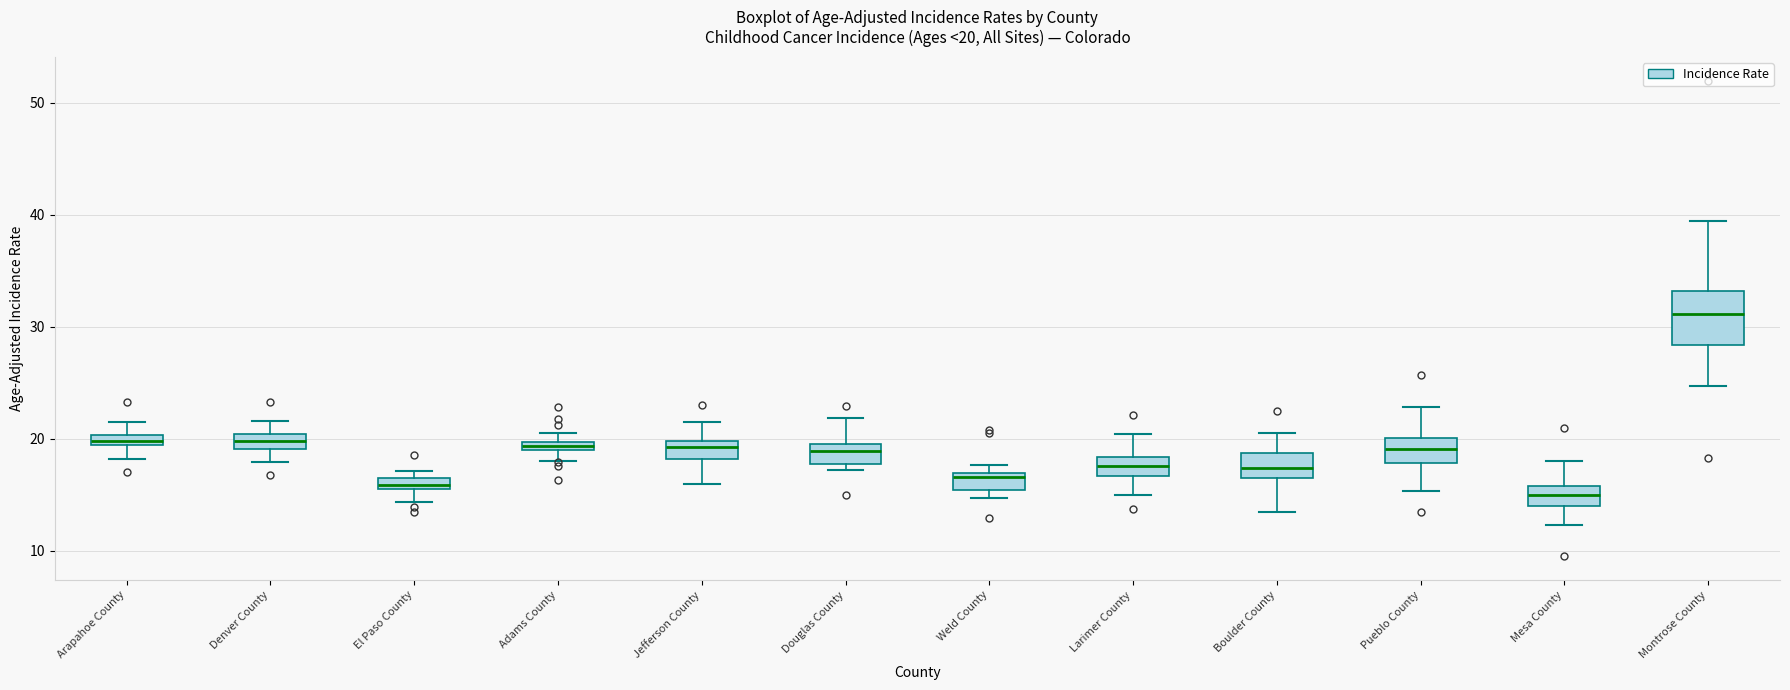

Which box has the highest median line?

Montrose County